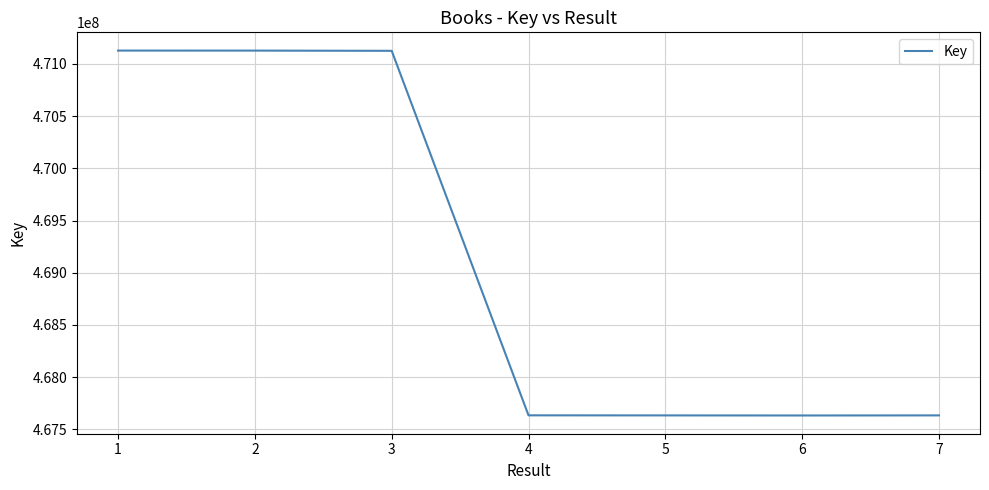

What is the change in value from 4 to 6?

-1338